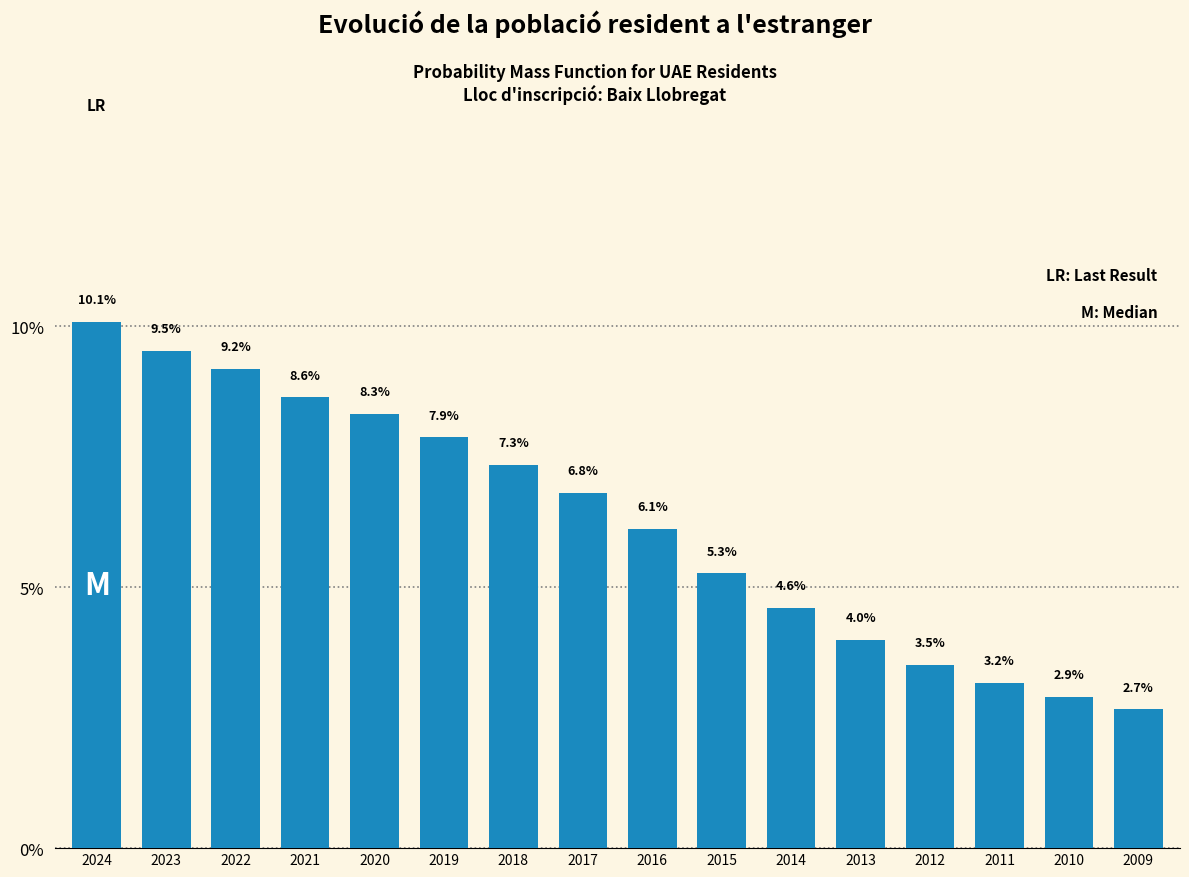

Reading left to right, list all the values displayed in this chart.

2024=10.1	2023=9.5	2022=9.2	2021=8.6	2020=8.3	2019=7.9	2018=7.3	2017=6.8	2016=6.1	2015=5.3	2014=4.6	2013=4.0	2012=3.5	2011=3.2	2010=2.9	2009=2.7